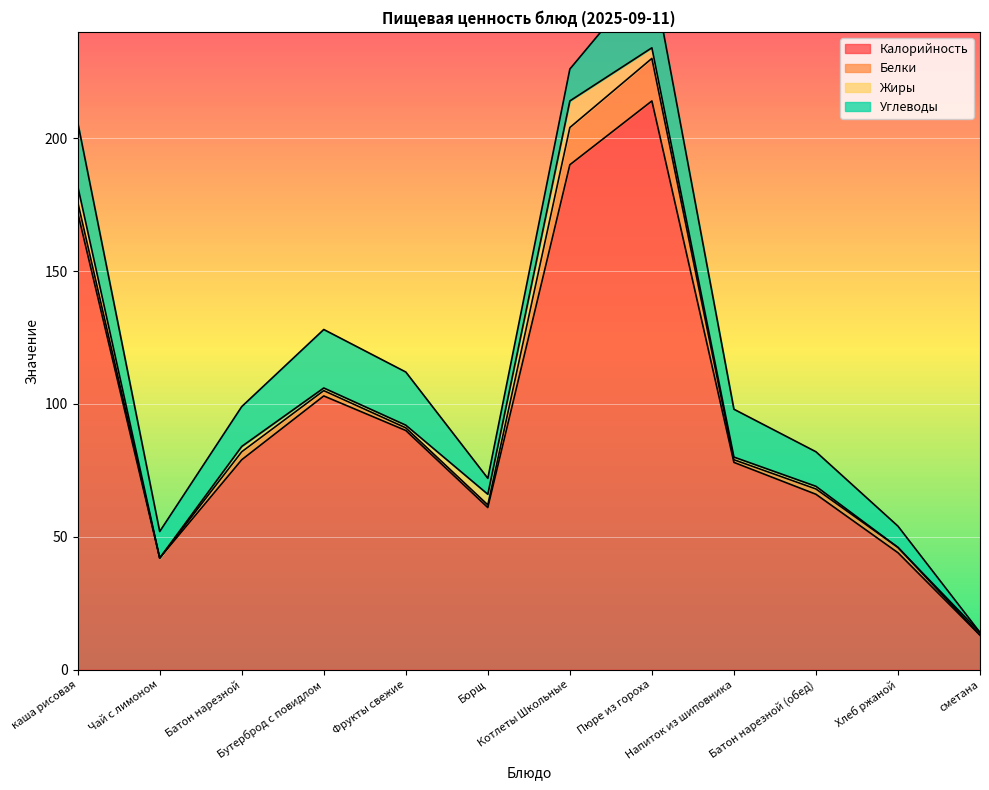

What are all the series names shown in the legend?

Калорийность, Белки, Жиры, Углеводы